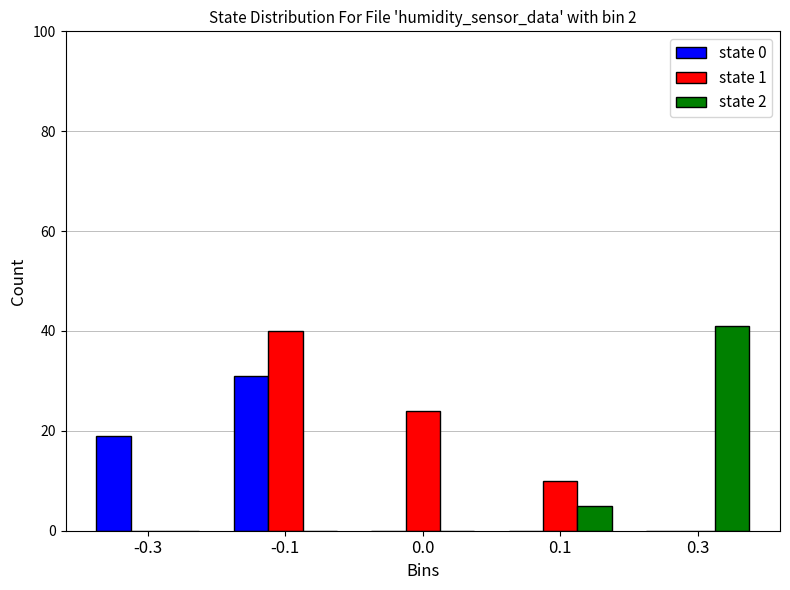

Reading left to right, extract all data points from this chart.

state 0: -0.3=19	-0.1=31	0.0=0	0.1=0	0.3=0
state 1: -0.3=0	-0.1=40	0.0=24	0.1=10	0.3=0
state 2: -0.3=0	-0.1=0	0.0=0	0.1=5	0.3=41